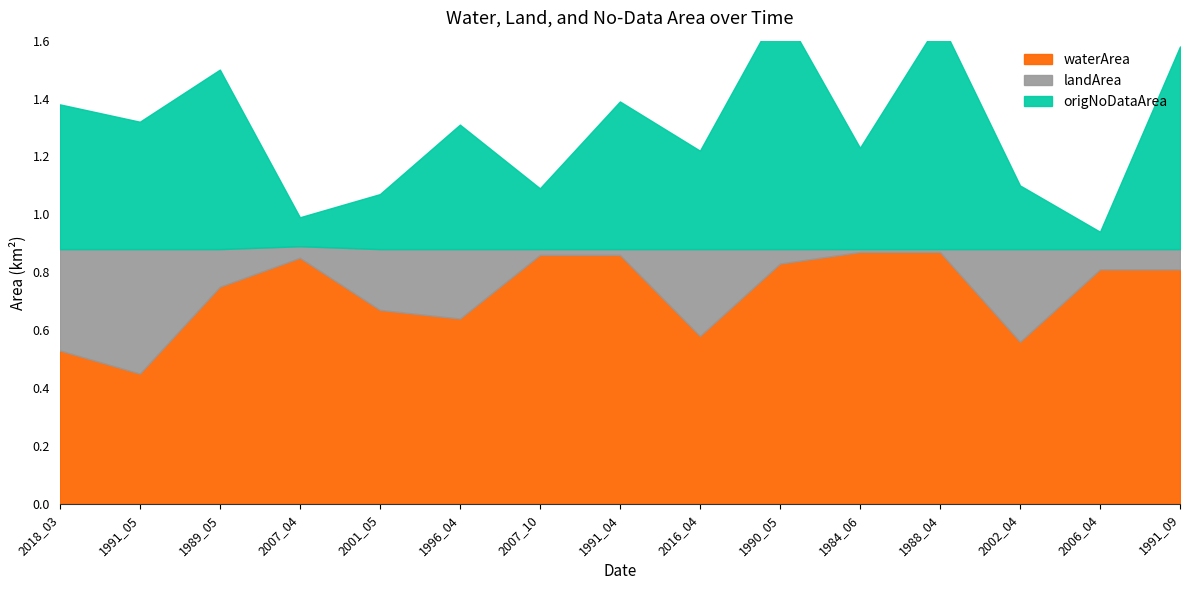

Does the chart have visible grid lines?

No